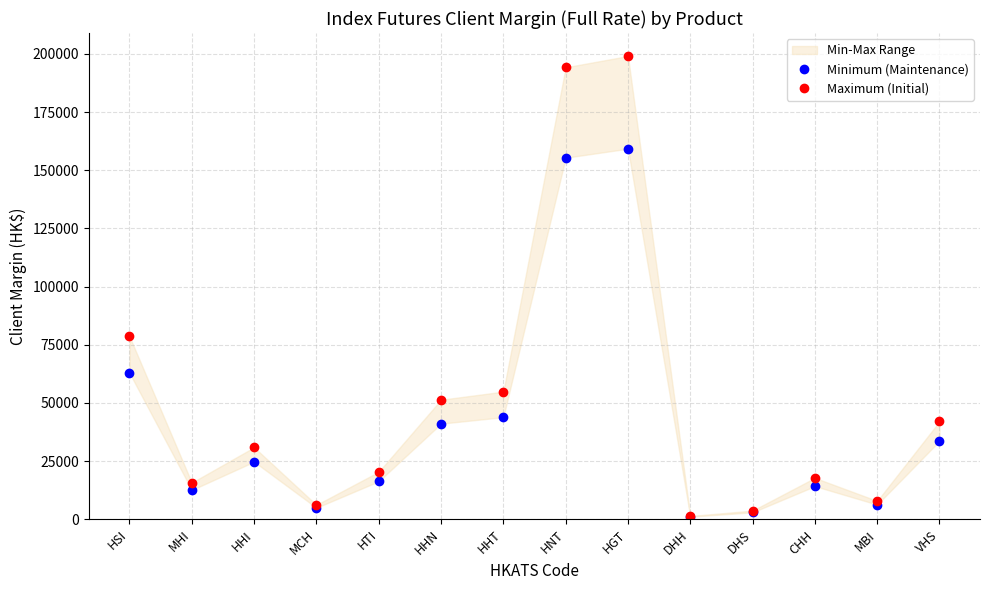

Which series has the largest total across all categories?

Maximum (Initial)